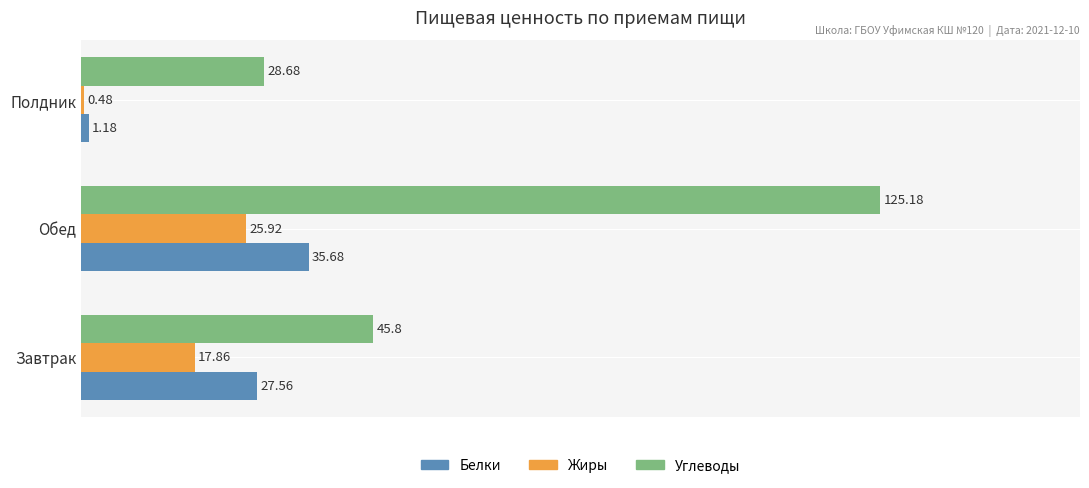

At which category is the sum across all series the highest?

Обед